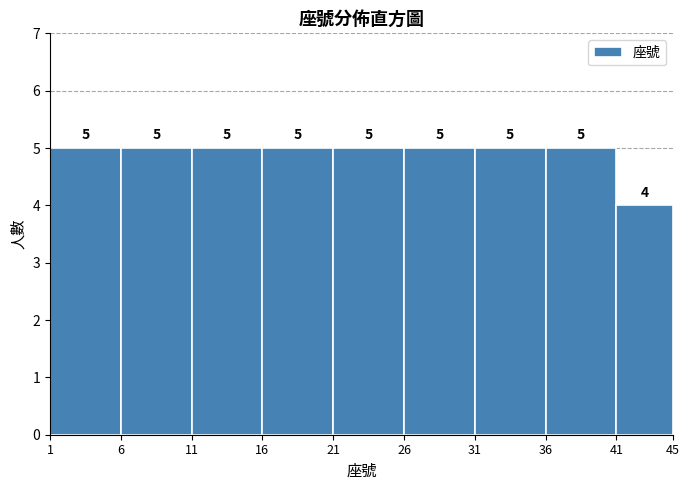

Reading left to right, list every bar in this chart as the range it spans on the x-axis followed by its height.

1 to 6: 5
6 to 11: 5
11 to 16: 5
16 to 21: 5
21 to 26: 5
26 to 31: 5
31 to 36: 5
36 to 41: 5
41 to 45: 4